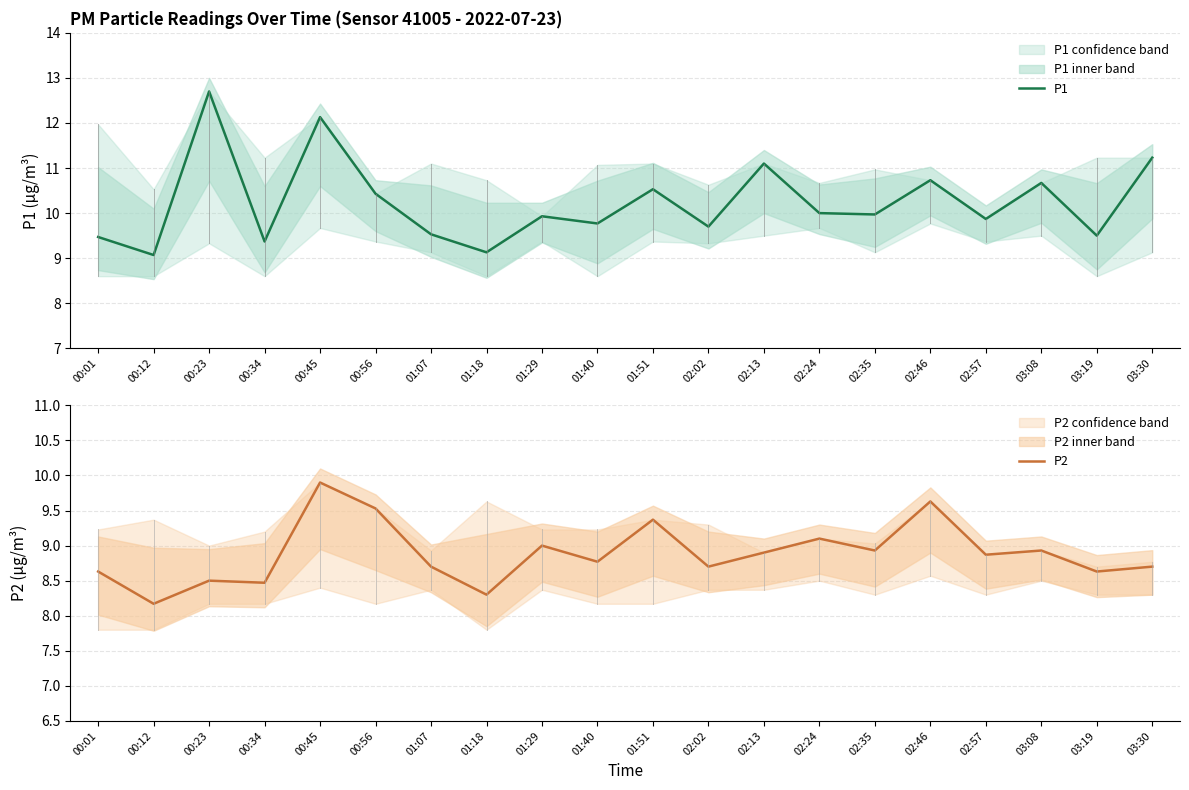

Is it true that P1 equals 10.0 at 02:24?

True